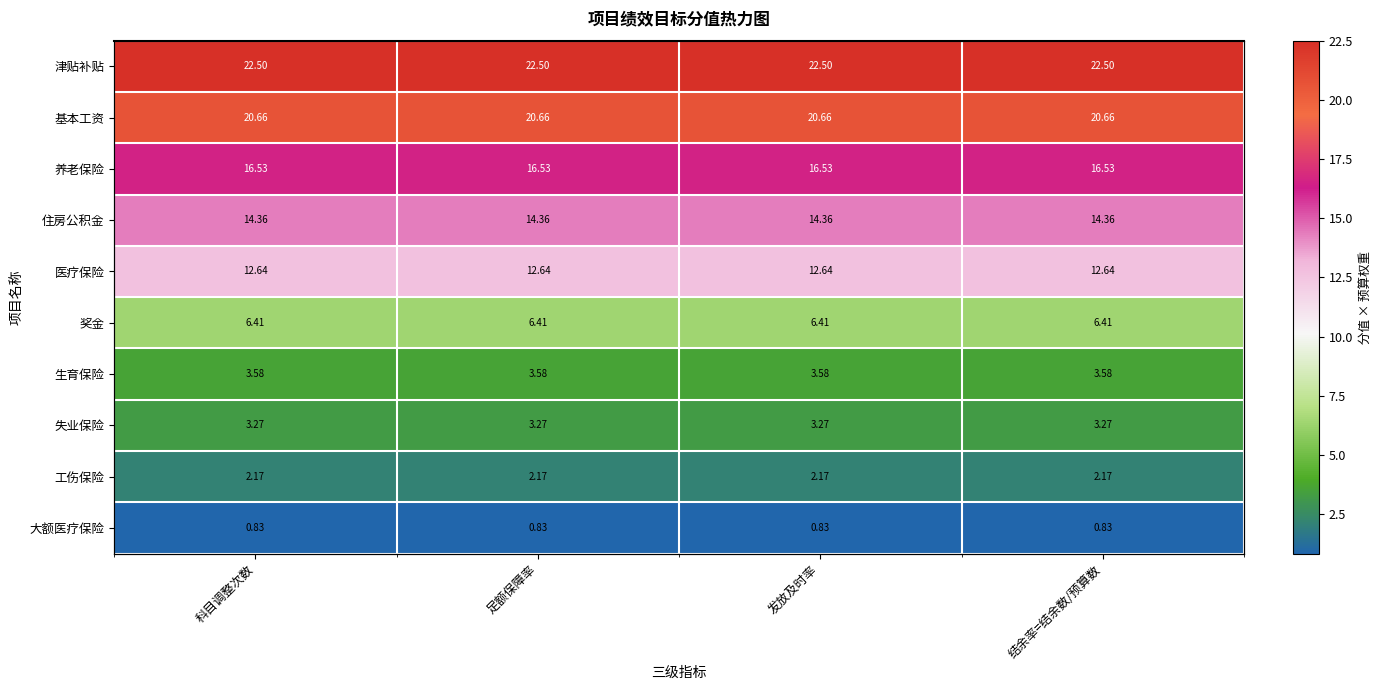

What is the minimum value shown in the chart?

0.8